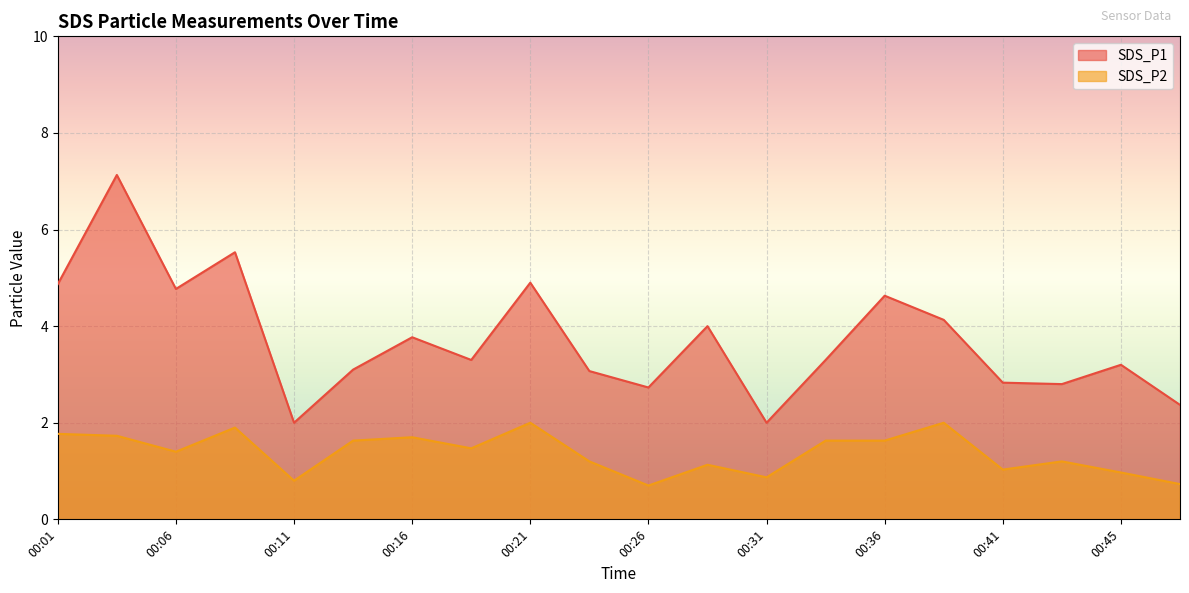

At how many categories does at least one series exceed 4?

7